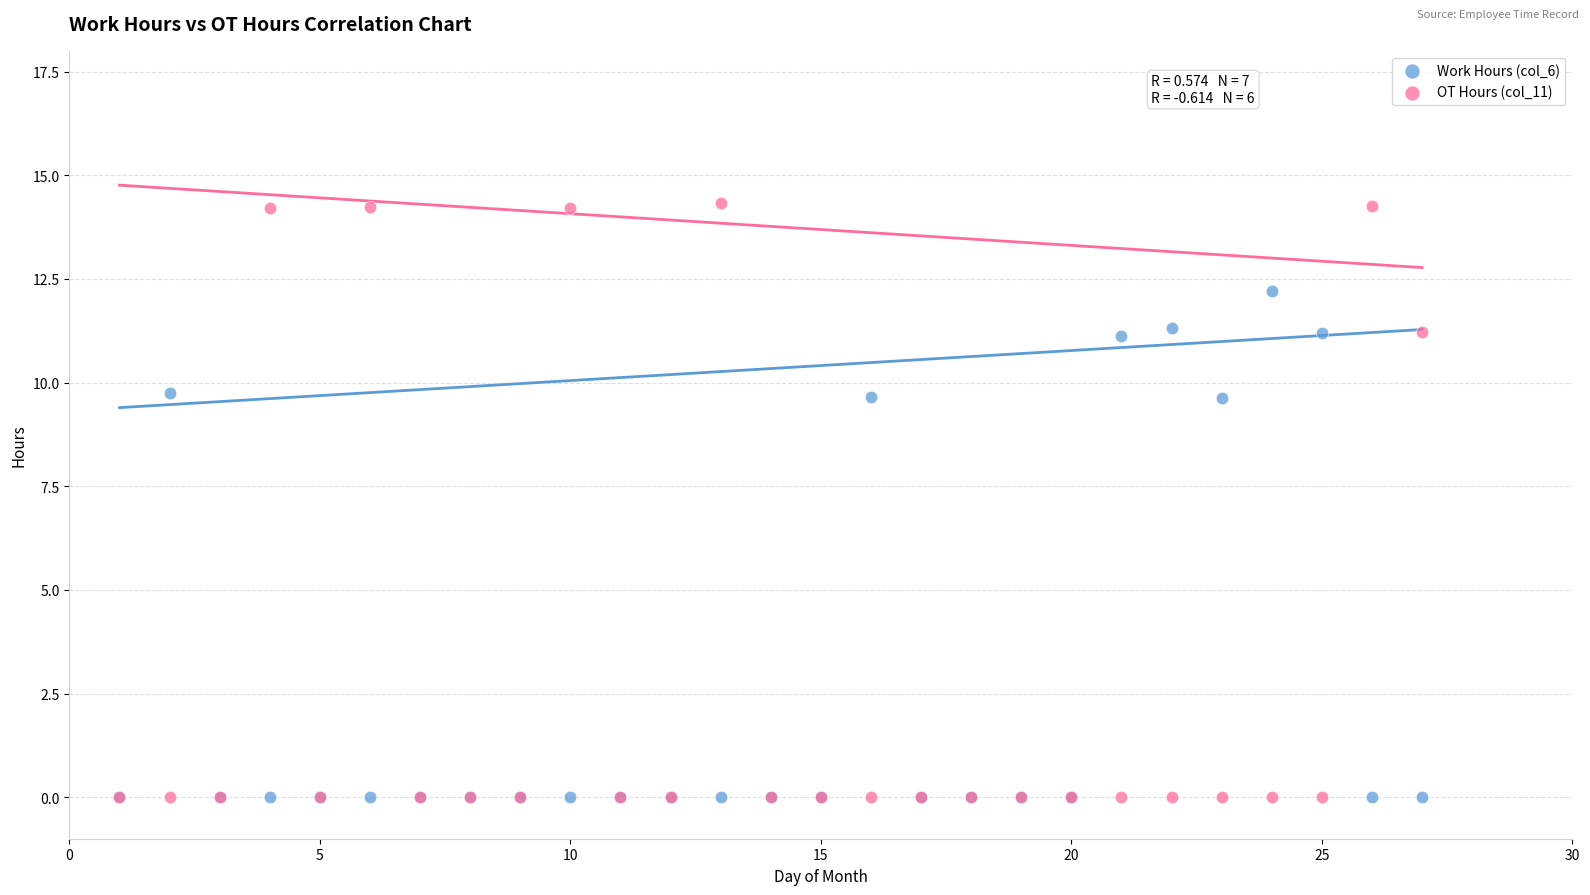

What are all the series names shown in the legend?

Work Hours (col_6), OT Hours (col_11)